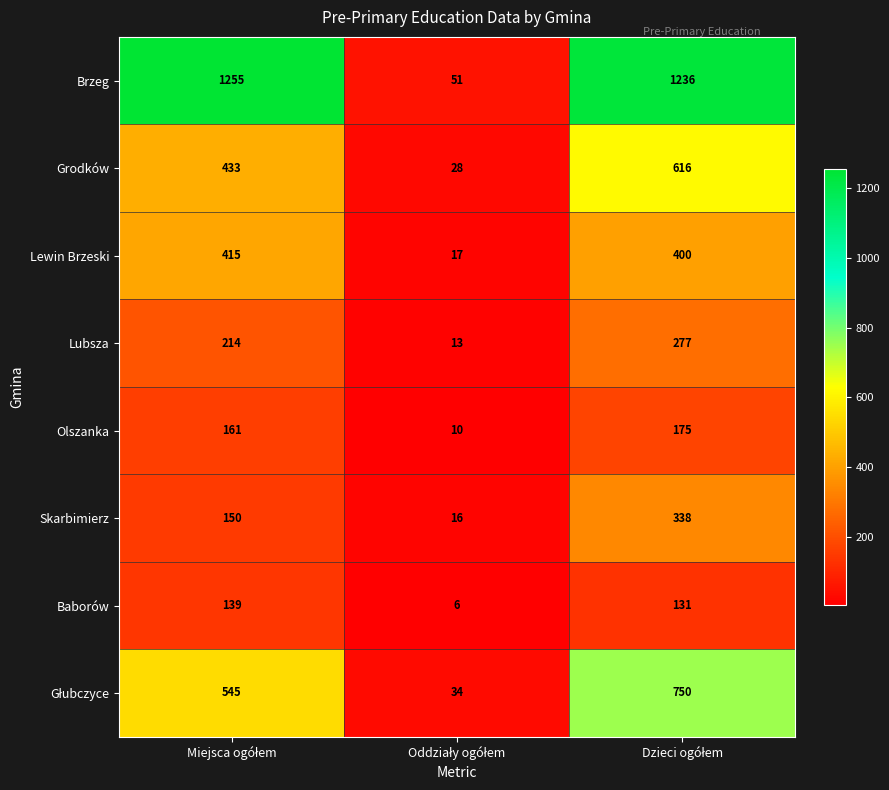

What is the sum of all Grodków values?

1077